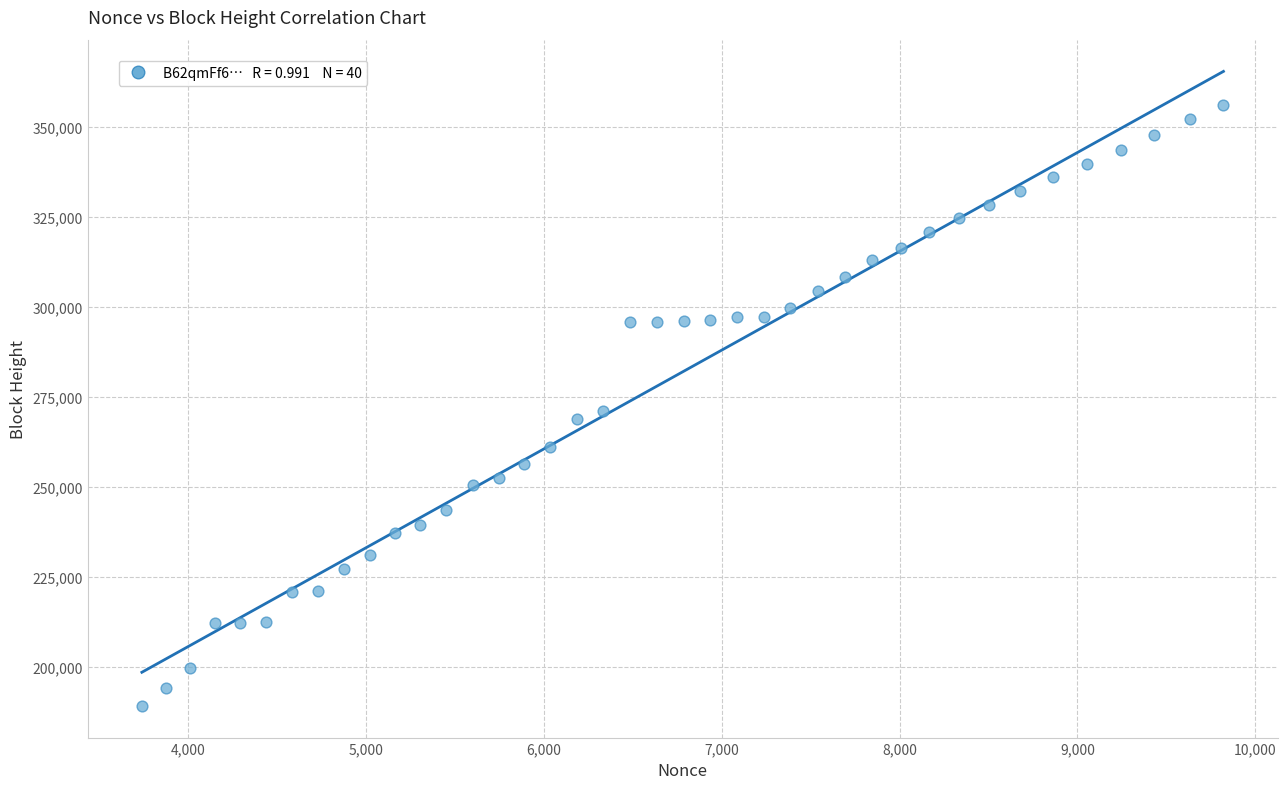

What is the range of Y values (max minus min)?

166670